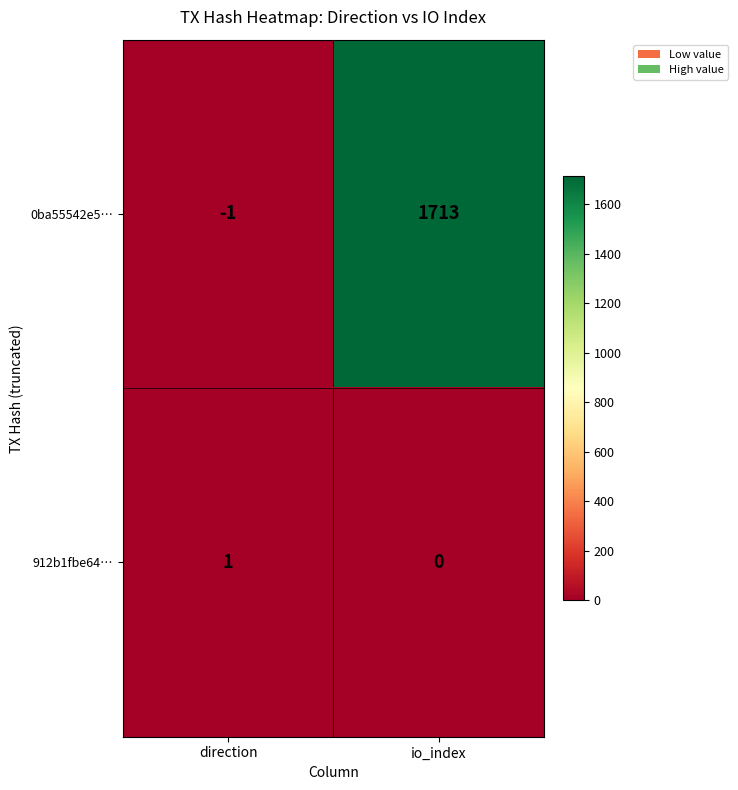

What is the sum of all 0ba55542e5… values?

1712